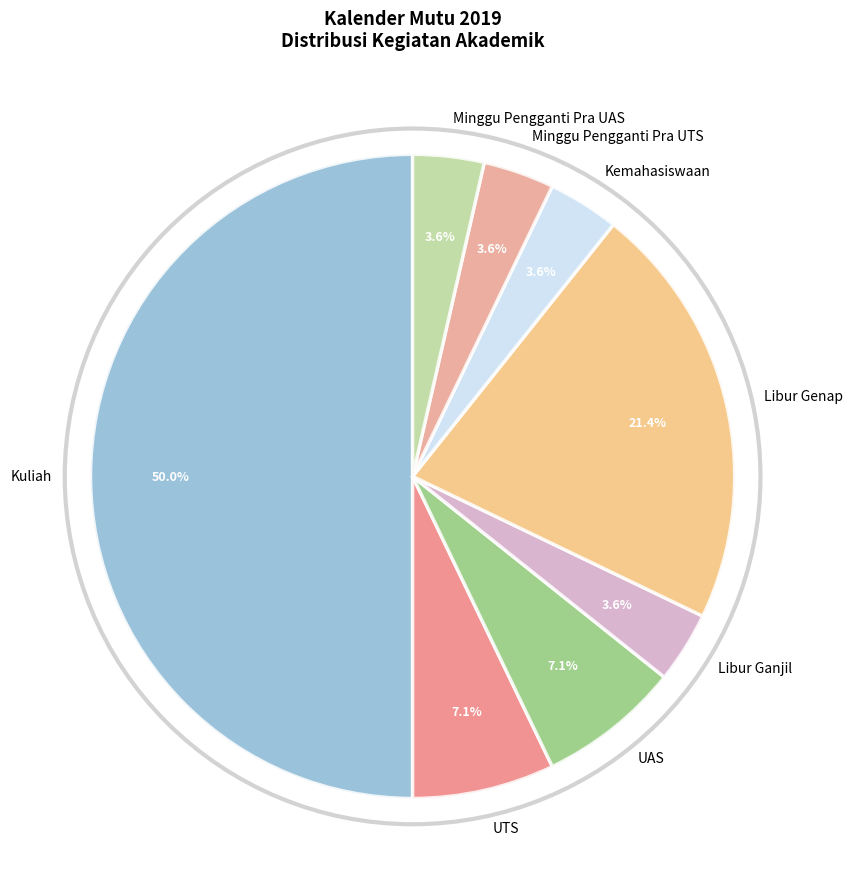

What percentage is the Minggu Pengganti Pra UTS slice, to the nearest percent?

4%